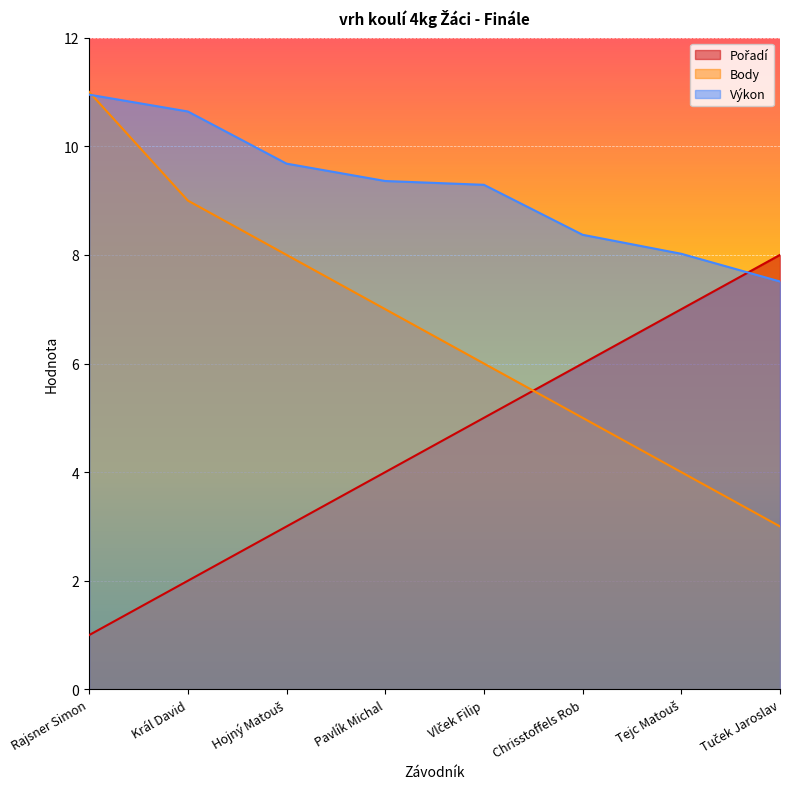

Count the number of categories in the chart.

8